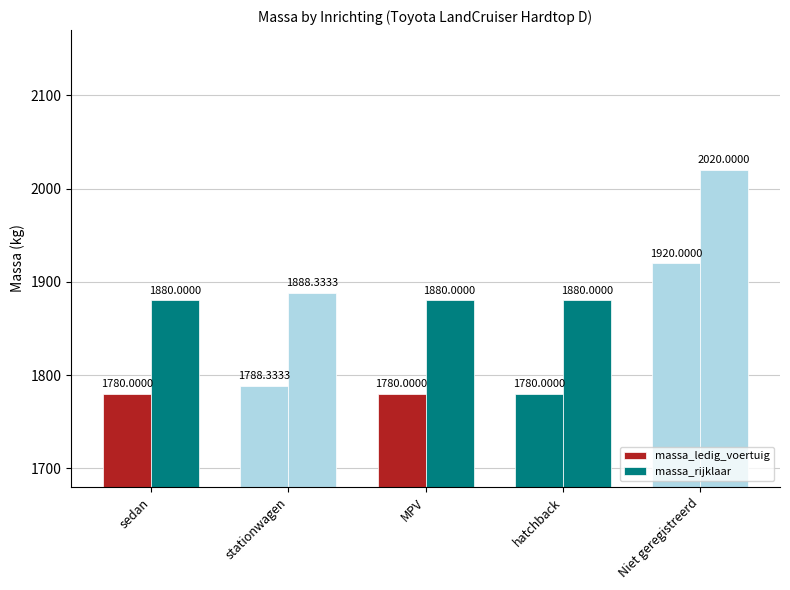

Which has a higher value, hatchback or Niet geregistreerd?

Niet geregistreerd